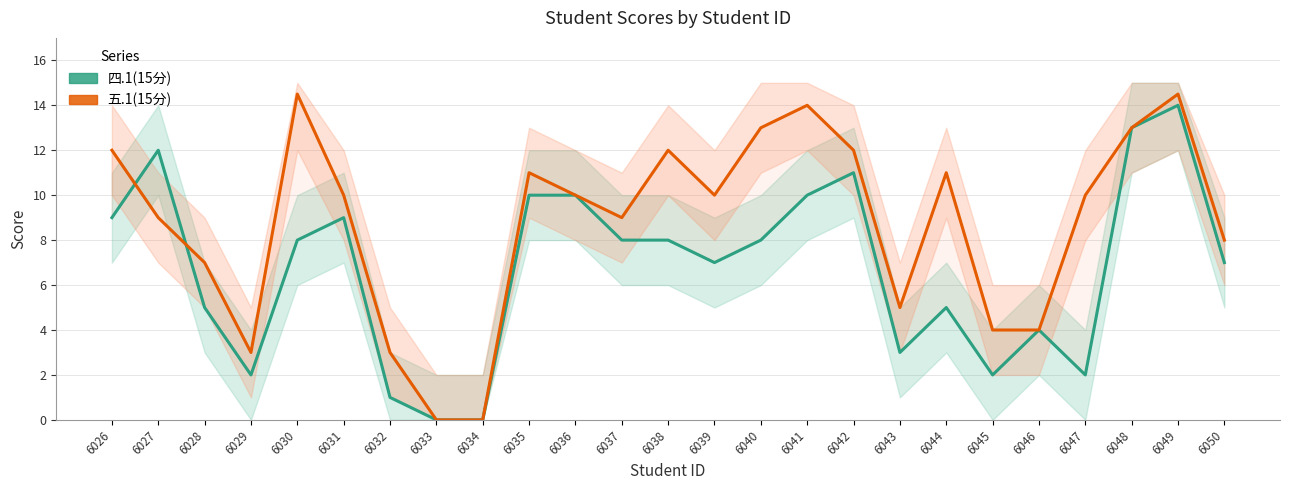

Which series has the largest total across all categories?

五.1(15分)